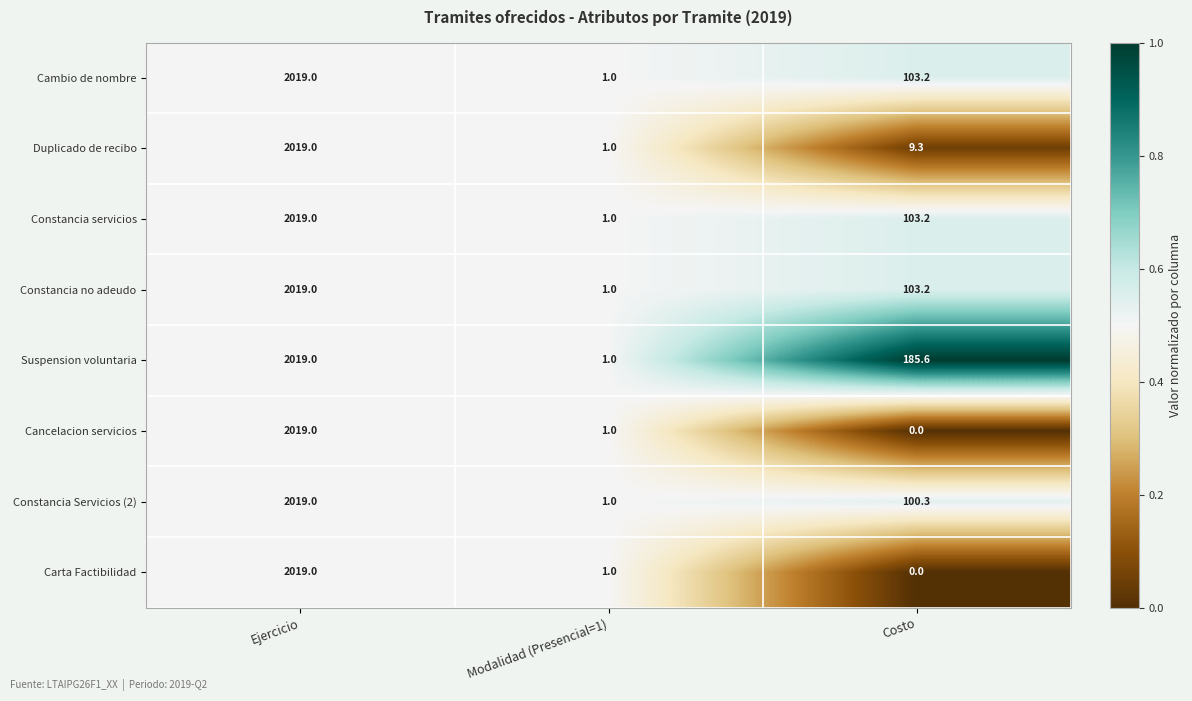

Is it true that Cambio de nombre equals 0.5 at Modalidad (Presencial=1)?

False